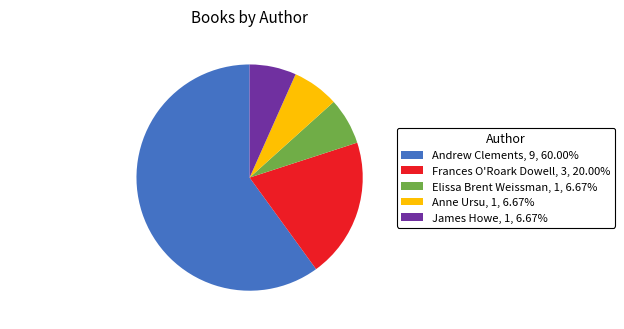

Does Frances O'Roark Dowell represent more than half of the total?

No